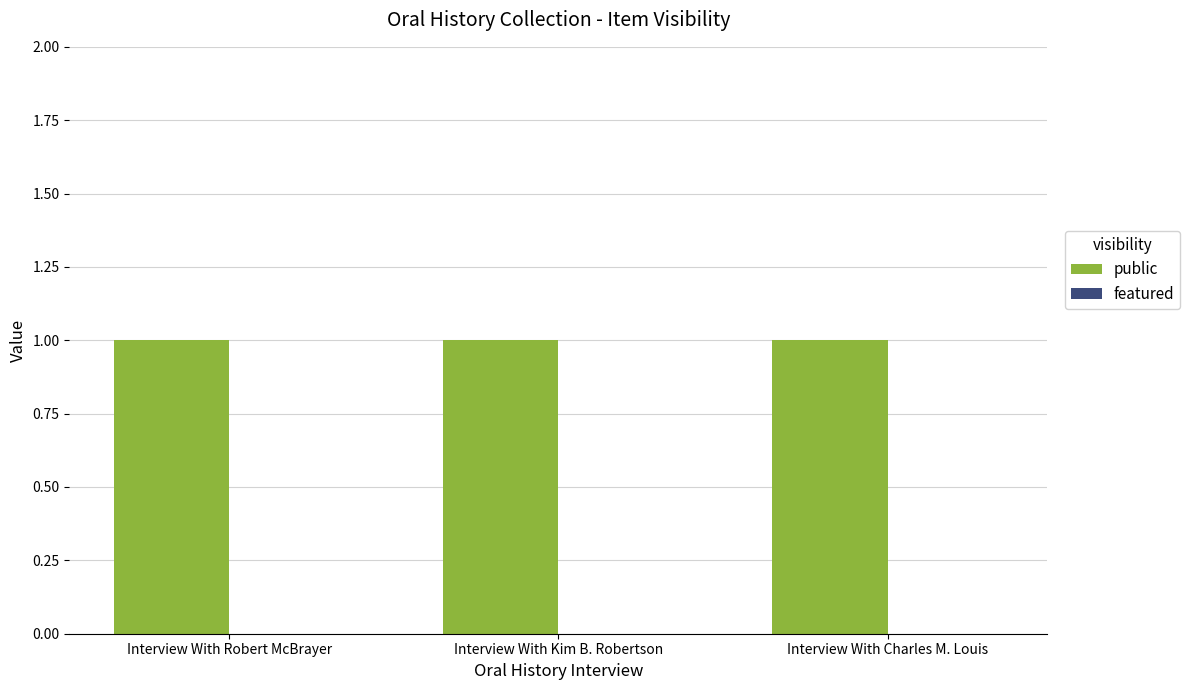

What position from the left is Interview With Charles M. Louis?

3